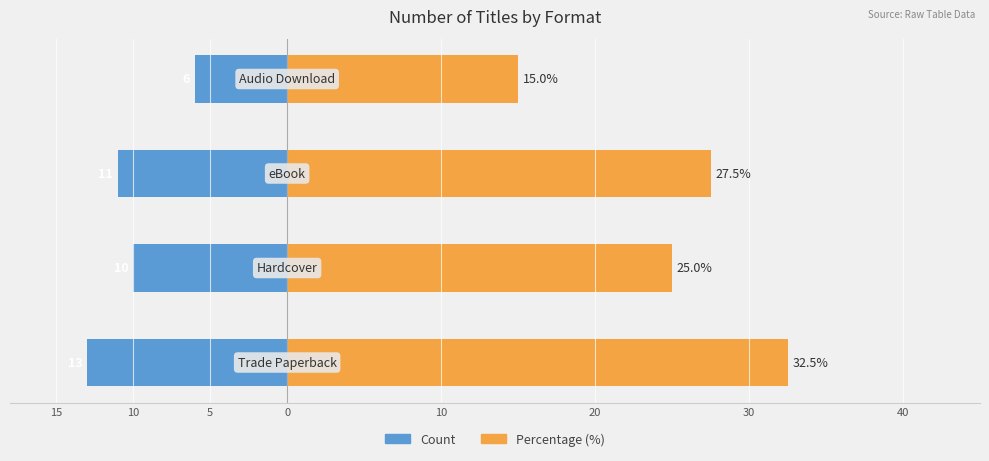

The value of Percentage (%) at 10 is 43.7. True or false?

False